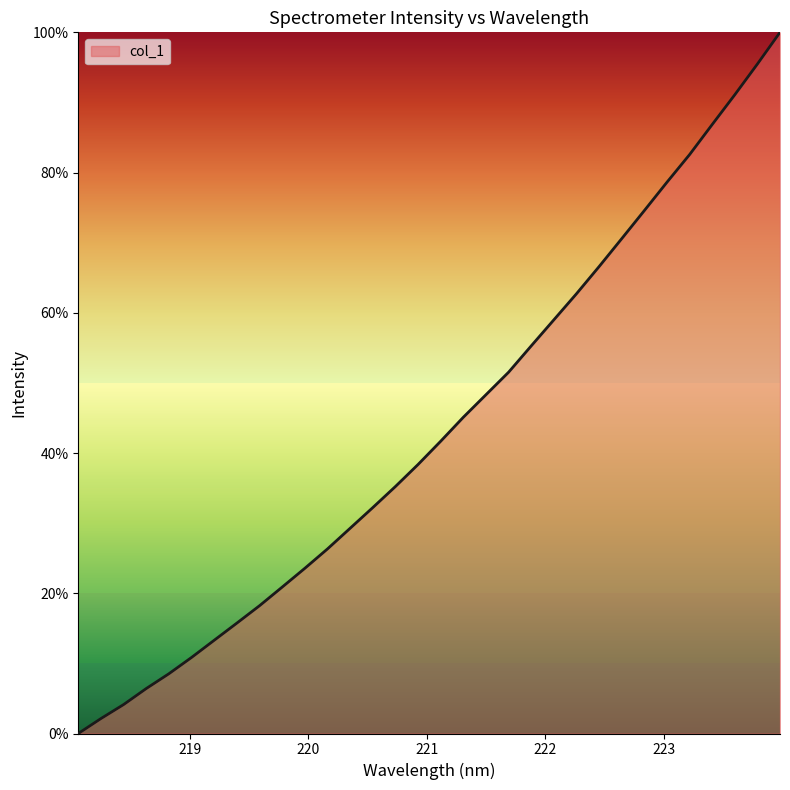

What is the difference between the maximum and minimum values?

1.0